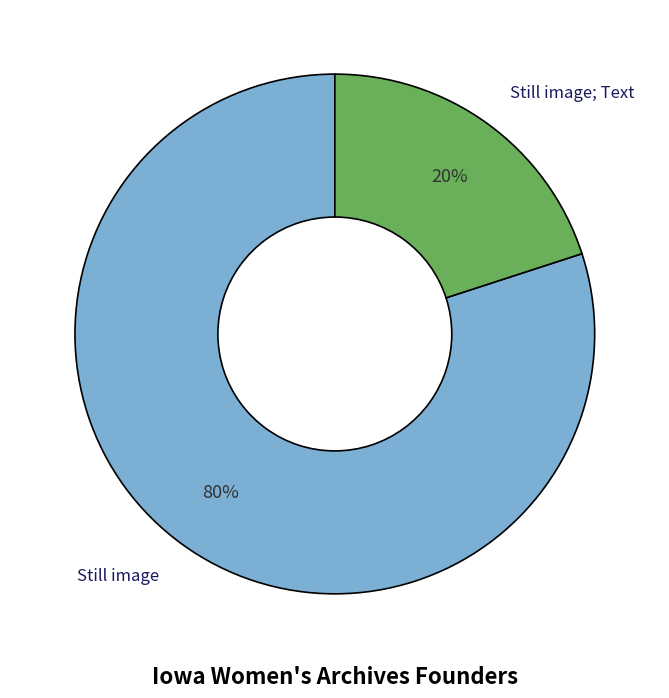

Is the sum of Still image and Still image; Text greater than half?

Yes